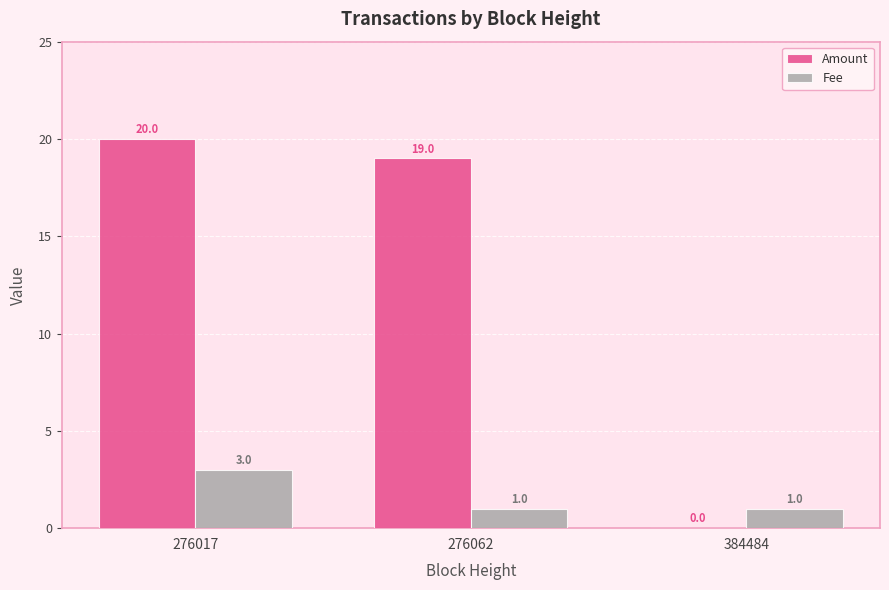

What is the maximum value for Fee?

3